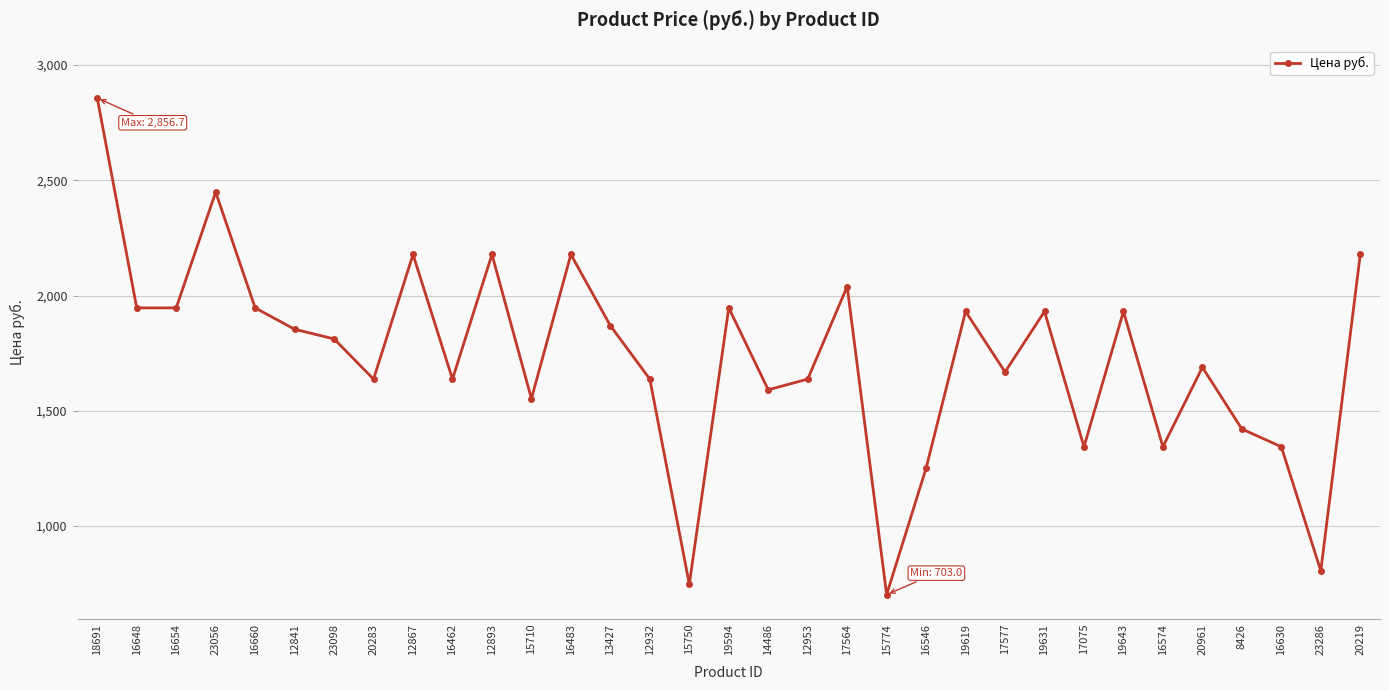

What position from the right is 12867?

25